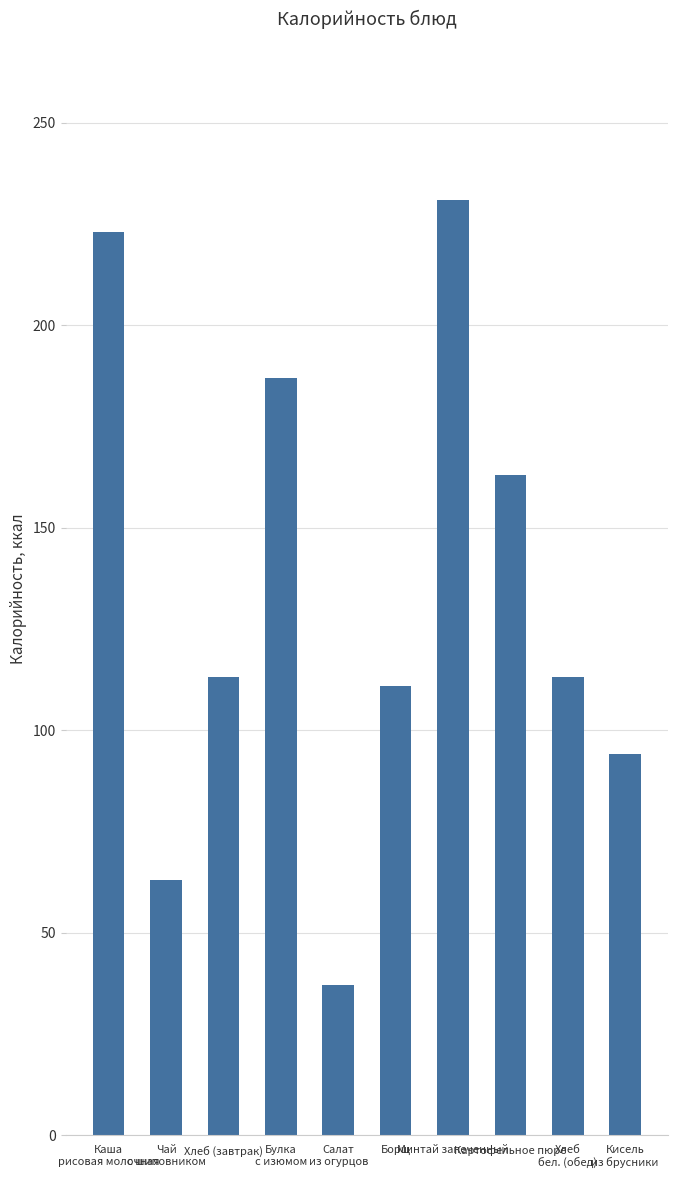

What is the sum of all values?

1335